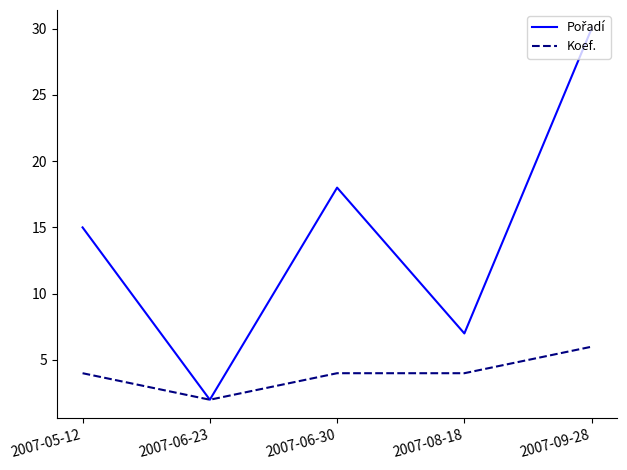

What is the spread (max minus min) of values at 2007-08-18?

3